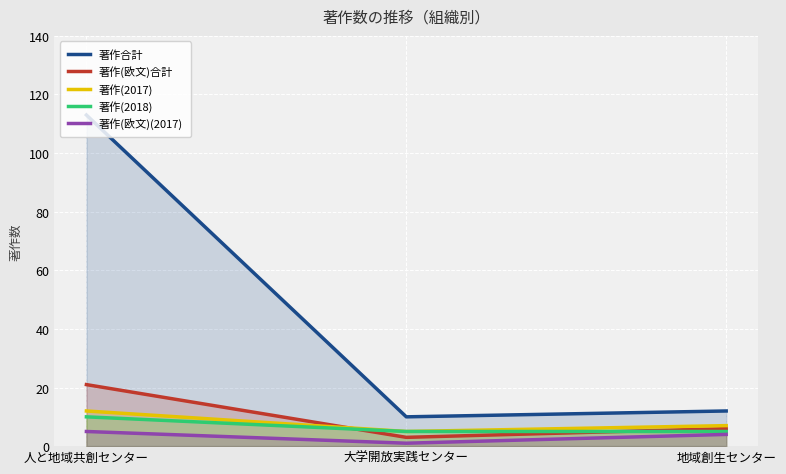

True or false: 著作(2017) has a value of 13 at 地域創生センター.

False